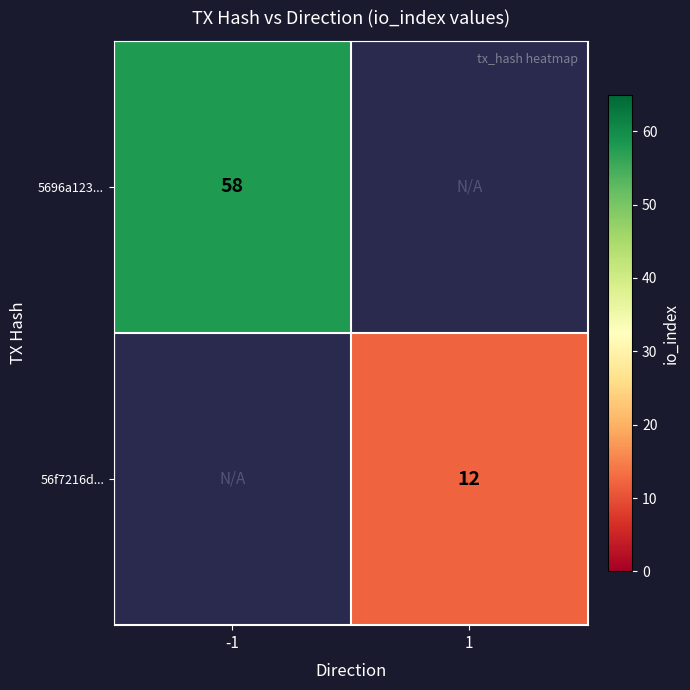

Is it true that 56f7216d... equals 3 at 1?

False